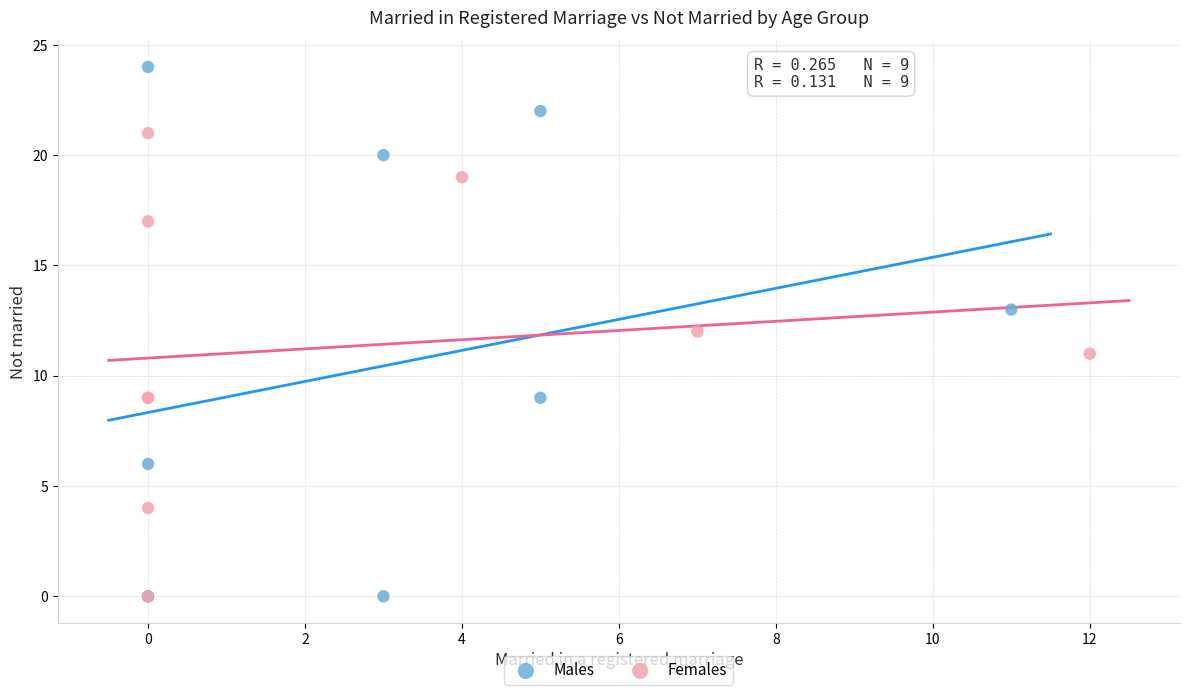

Which series reaches the maximum Y coordinate?

Males